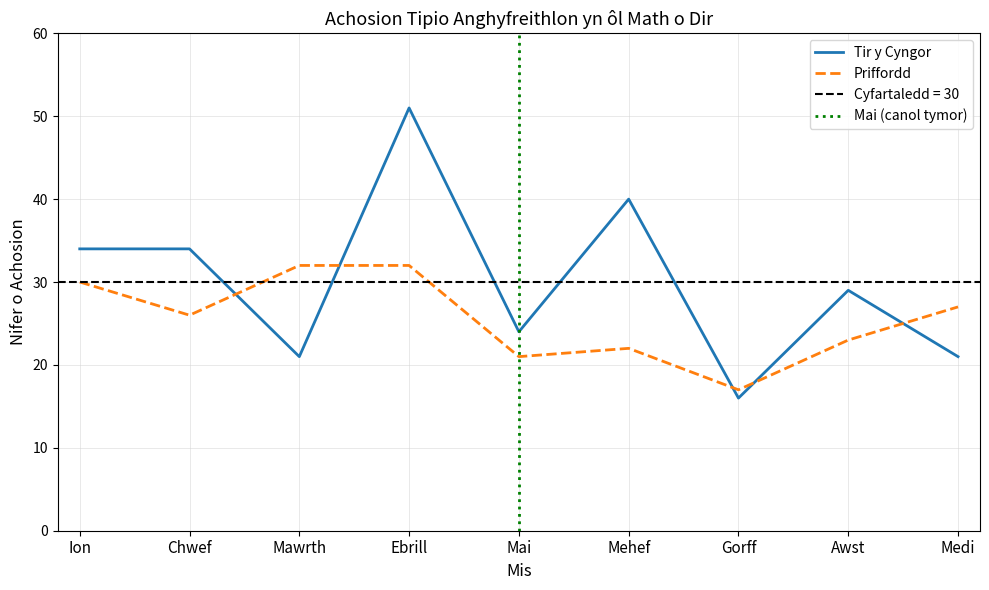

True or false: Tir y Cyngor and Priffordd intersect in this chart.

True